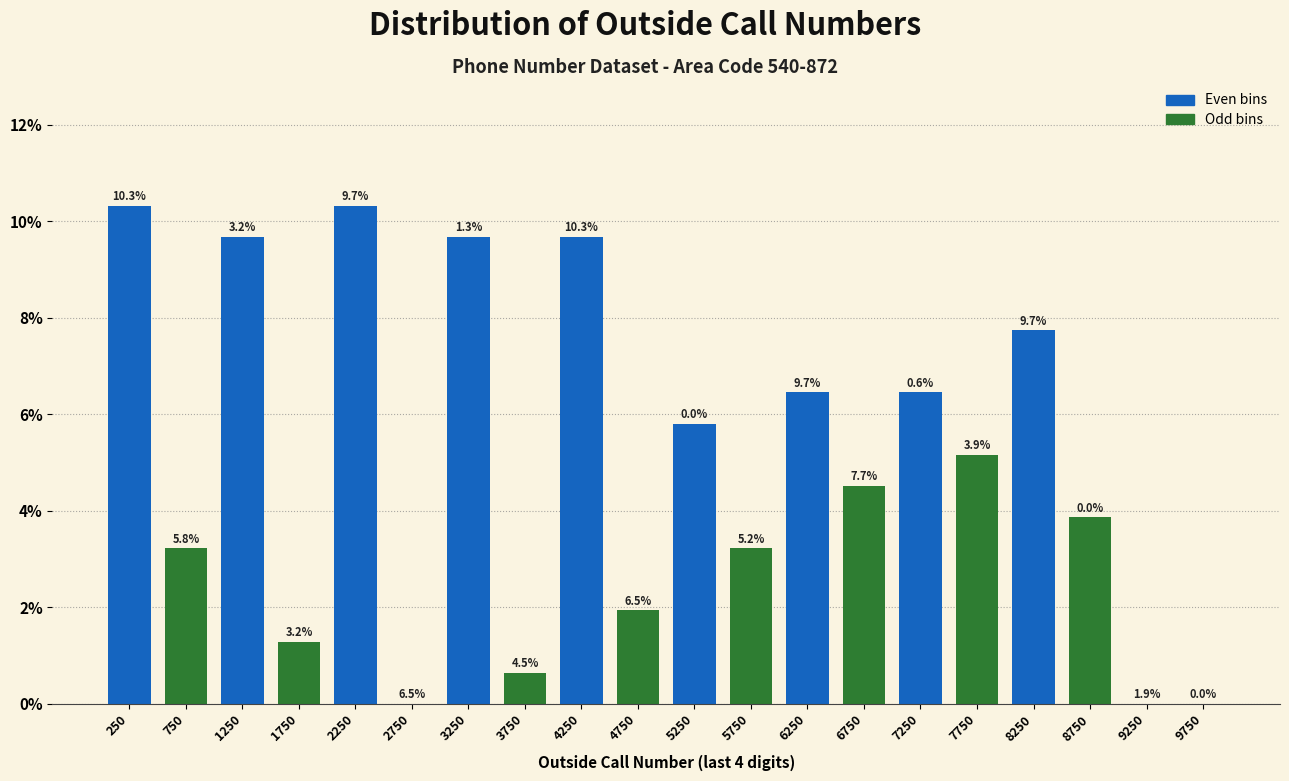

At which category is the sum across all series the highest?

250